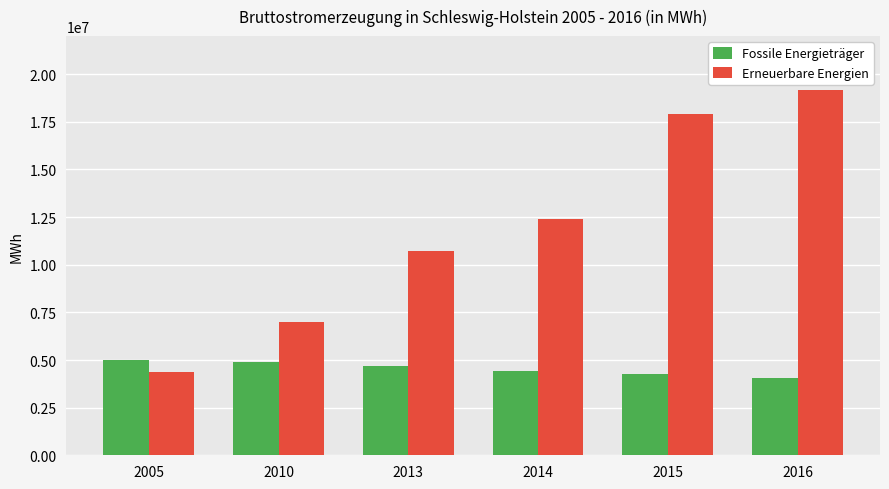

At which label is Erneuerbare Energien closest to 11789018?

2014